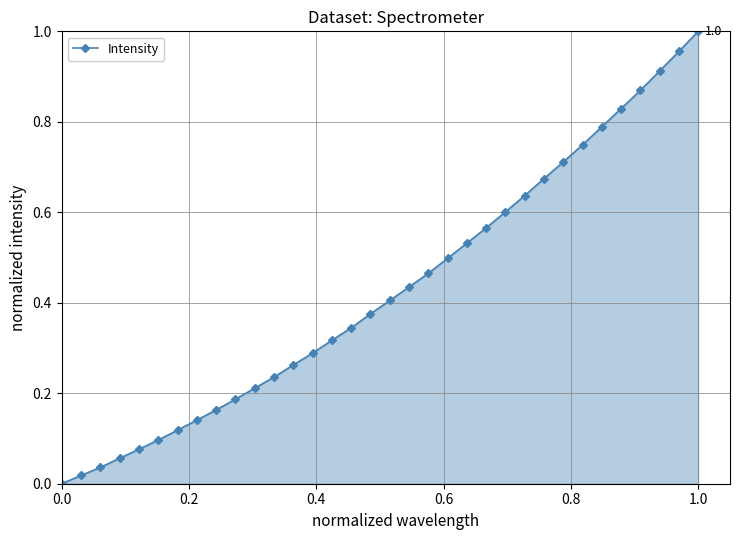

True or false: there are more than 2 points higher than both neighbors.

False